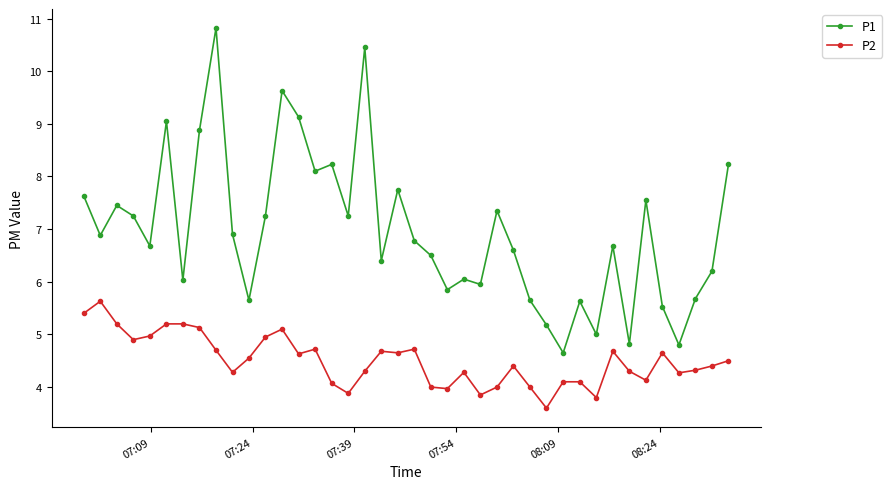

What is the sum of all P2 values?

180.2